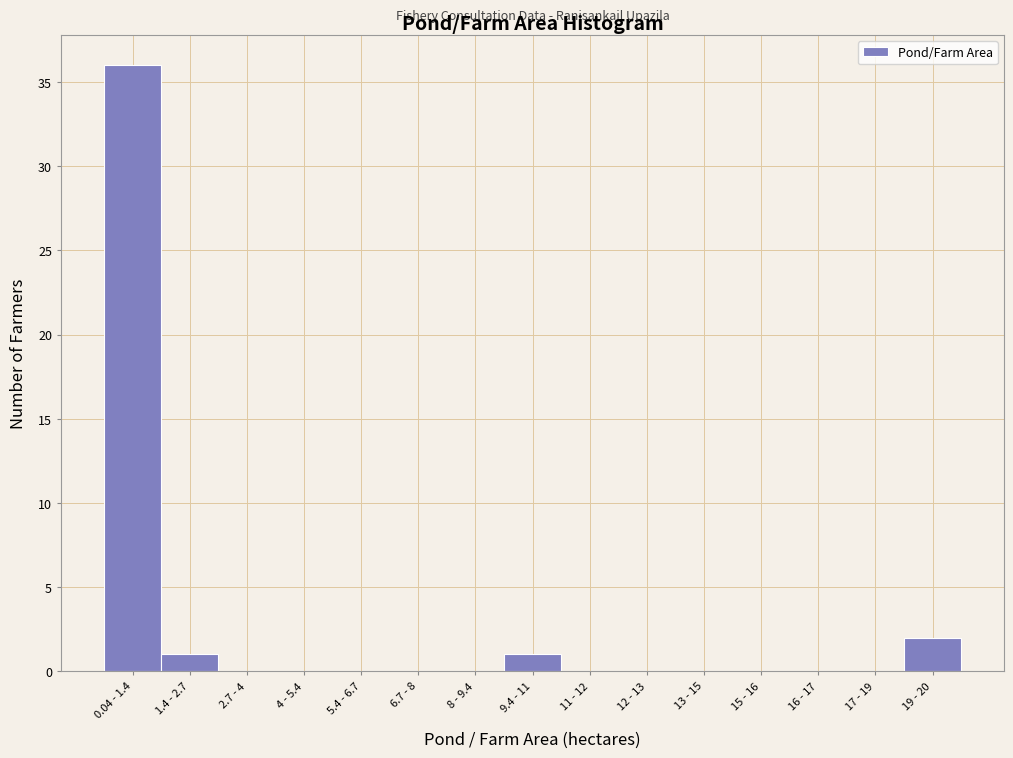

Reading left to right, transcribe all the data shown in this chart.

0.04 - 1.4=36	1.4 - 2.7=1	2.7 - 4=0	4 - 5.4=0	5.4 - 6.7=0	6.7 - 8=0	8 - 9.4=0	9.4 - 11=1	11 - 12=0	12 - 13=0	13 - 15=0	15 - 16=0	16 - 17=0	17 - 19=0	19 - 20=2